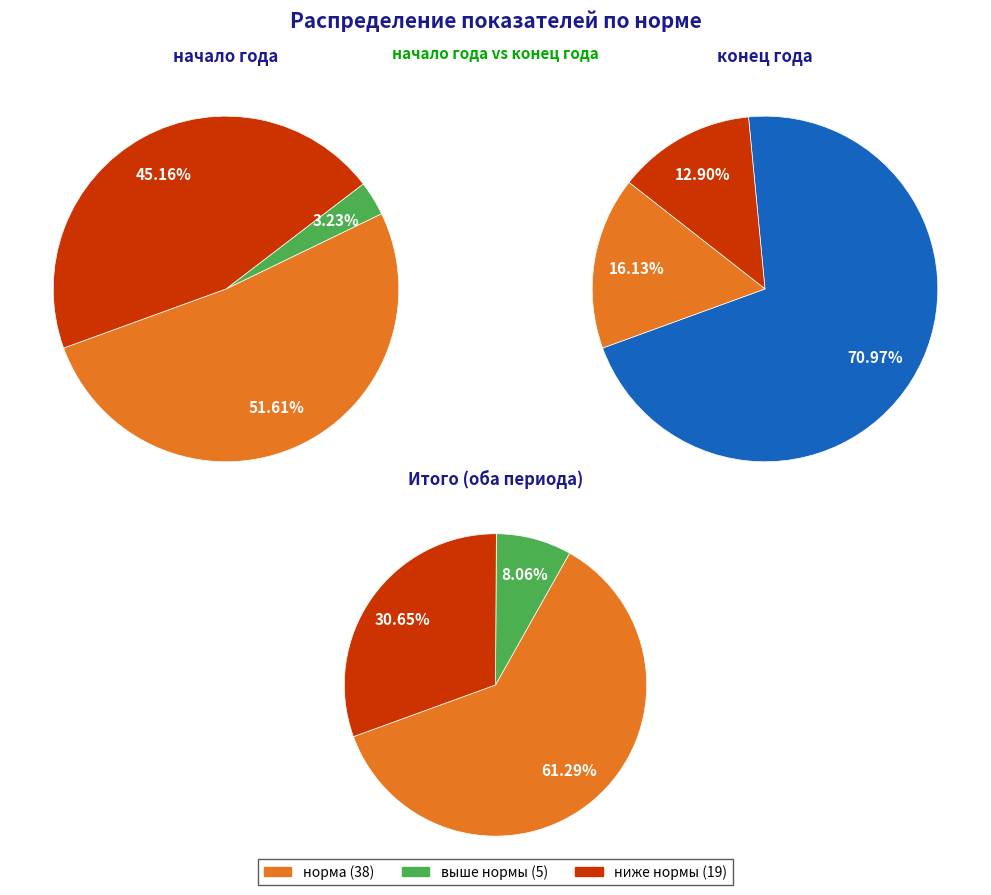

Is there any slice that represents more than half of the pie?

Yes